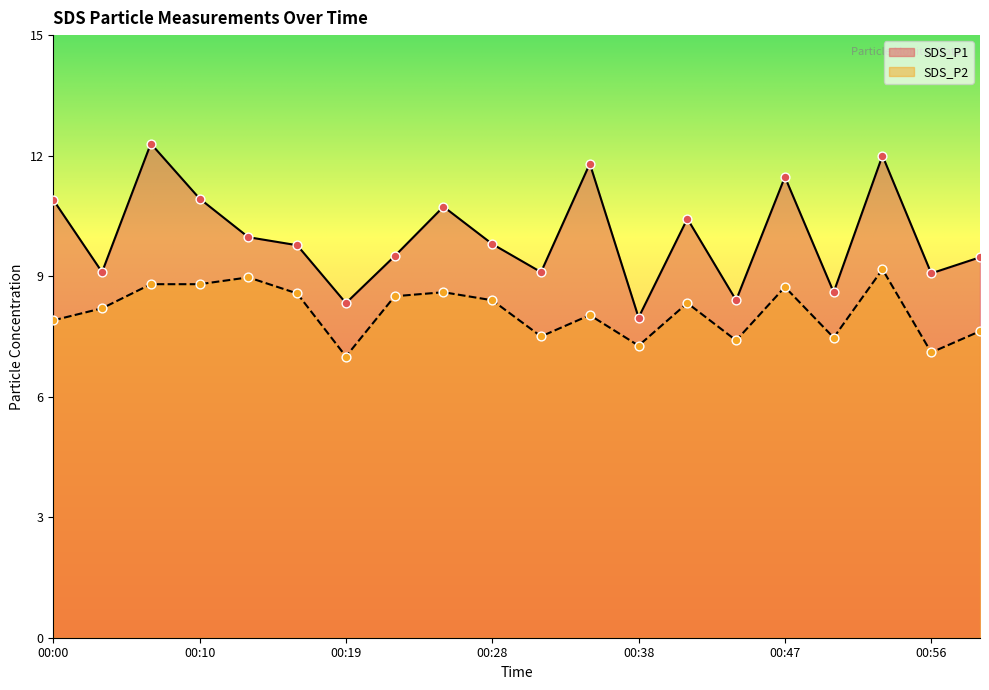

What is the total value across all series at 00:31?

16.6